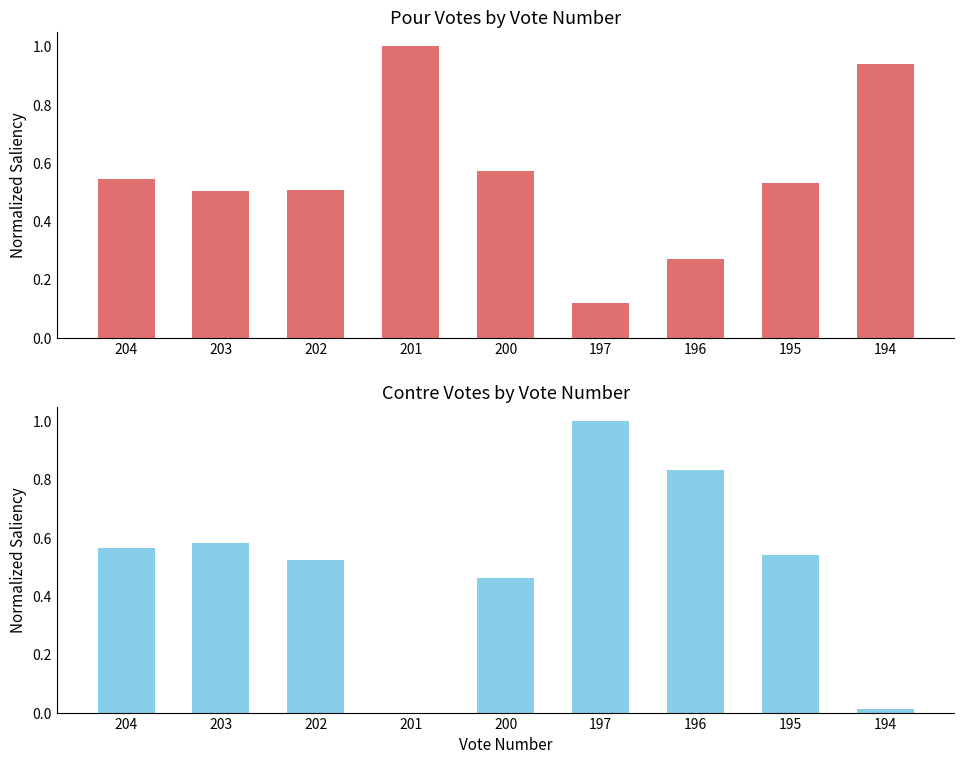

How many bars are there in total?

18